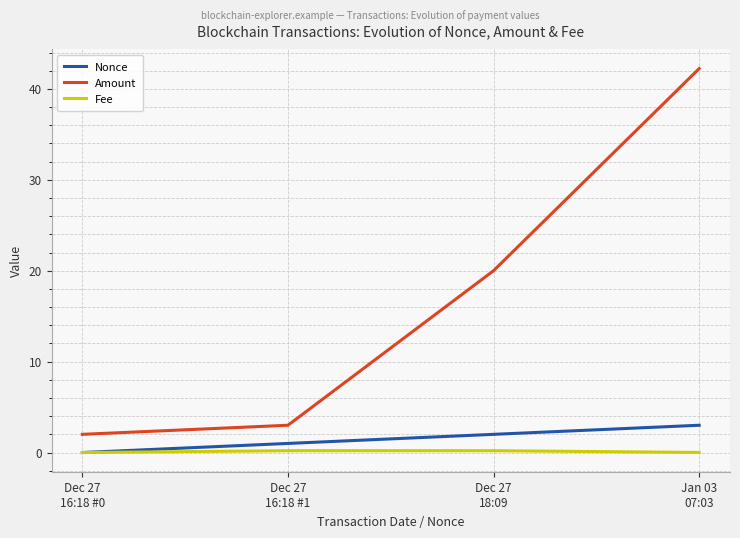

At how many categories does at least one series exceed 18?

2